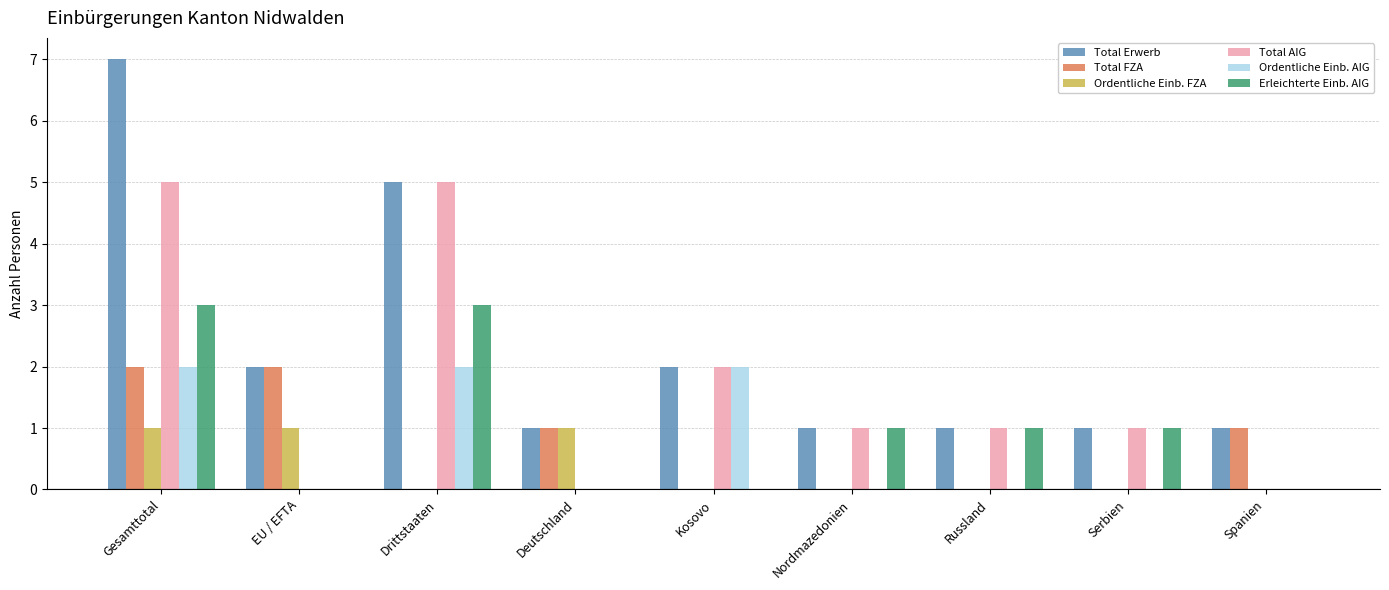

What are all the series names shown in the legend?

Total Erwerb, Total FZA, Ordentliche Einb. FZA, Total AIG, Ordentliche Einb. AIG, Erleichterte Einb. AIG